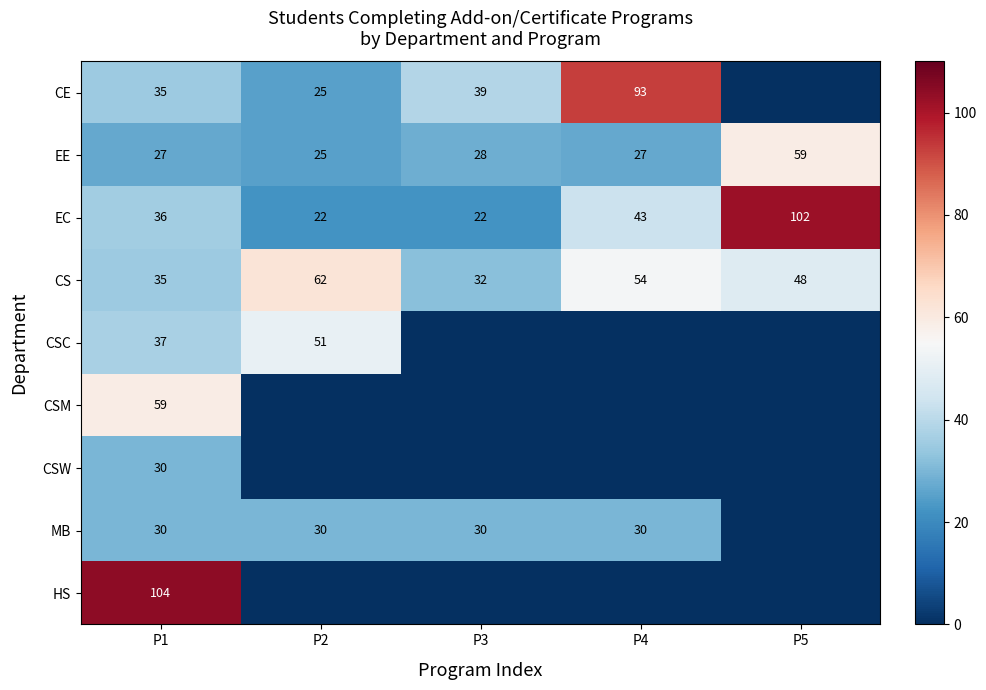

The EC series shows 31 at P2. True or false?

False